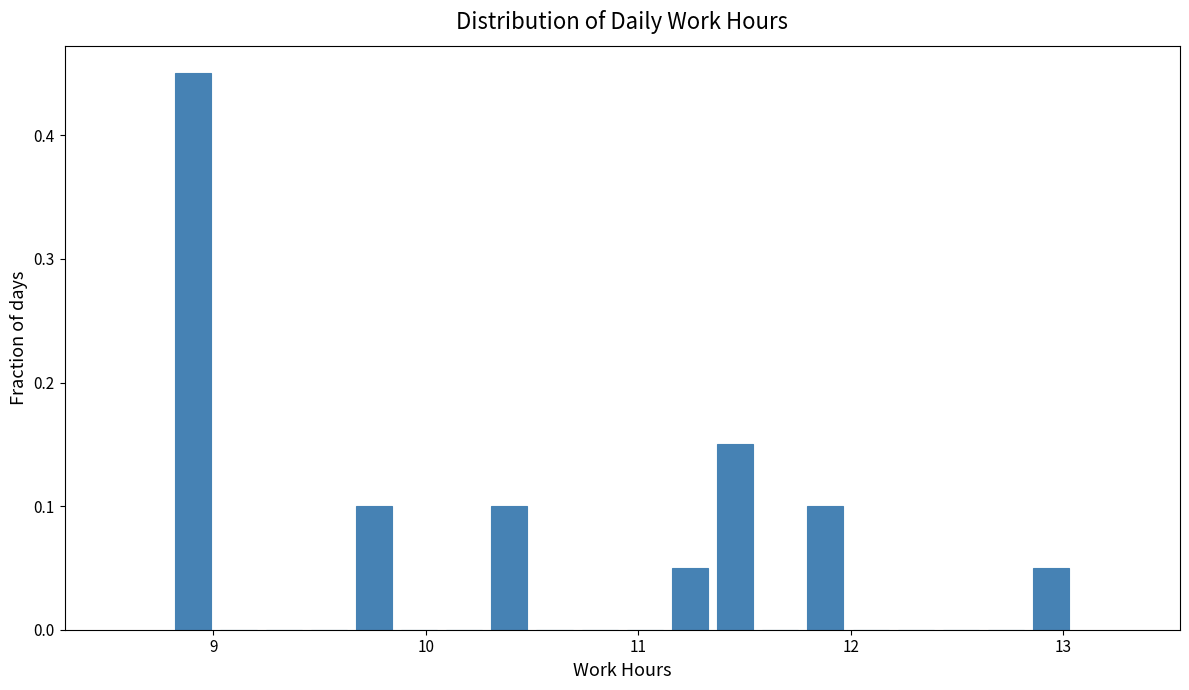

Around what value on the x-axis is the tallest bar? Give the approximate position of its centre, as read against the axis.

8.9